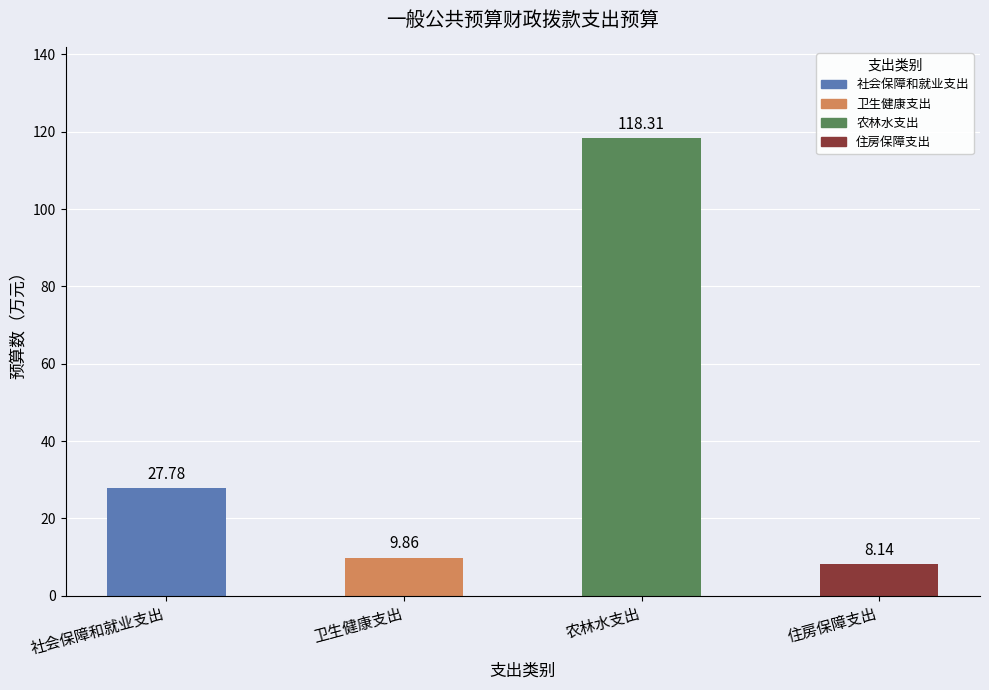

What is the difference between the values at 卫生健康支出 and 住房保障支出?

1.7